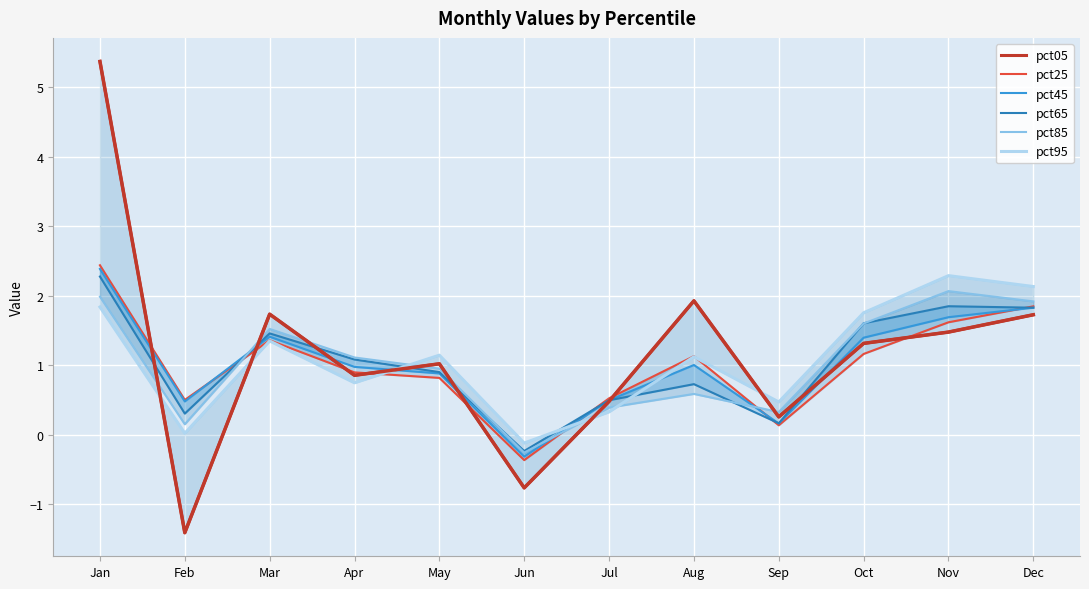

At which category does pct65 reach its first local peak?

Mar